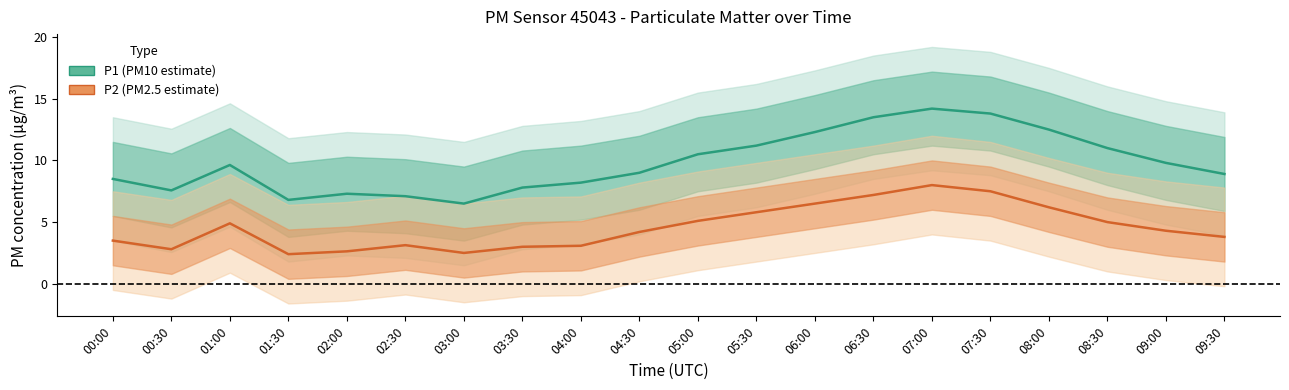

At which category does the chart reach its peak across all series?

07:00